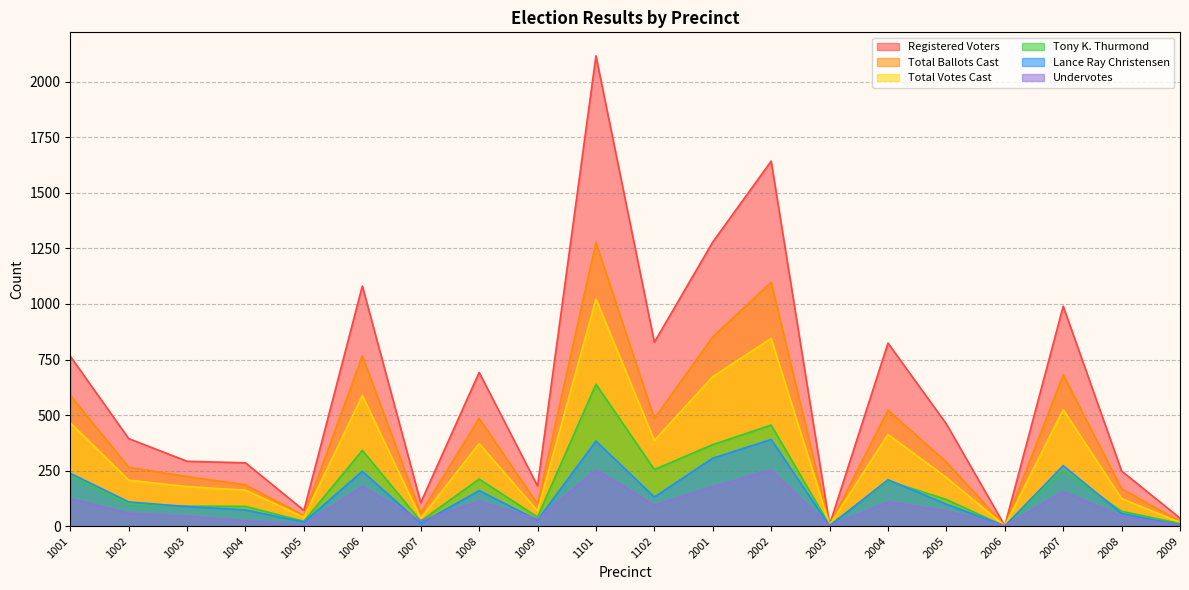

What is the total value across all series at 2002?

4684